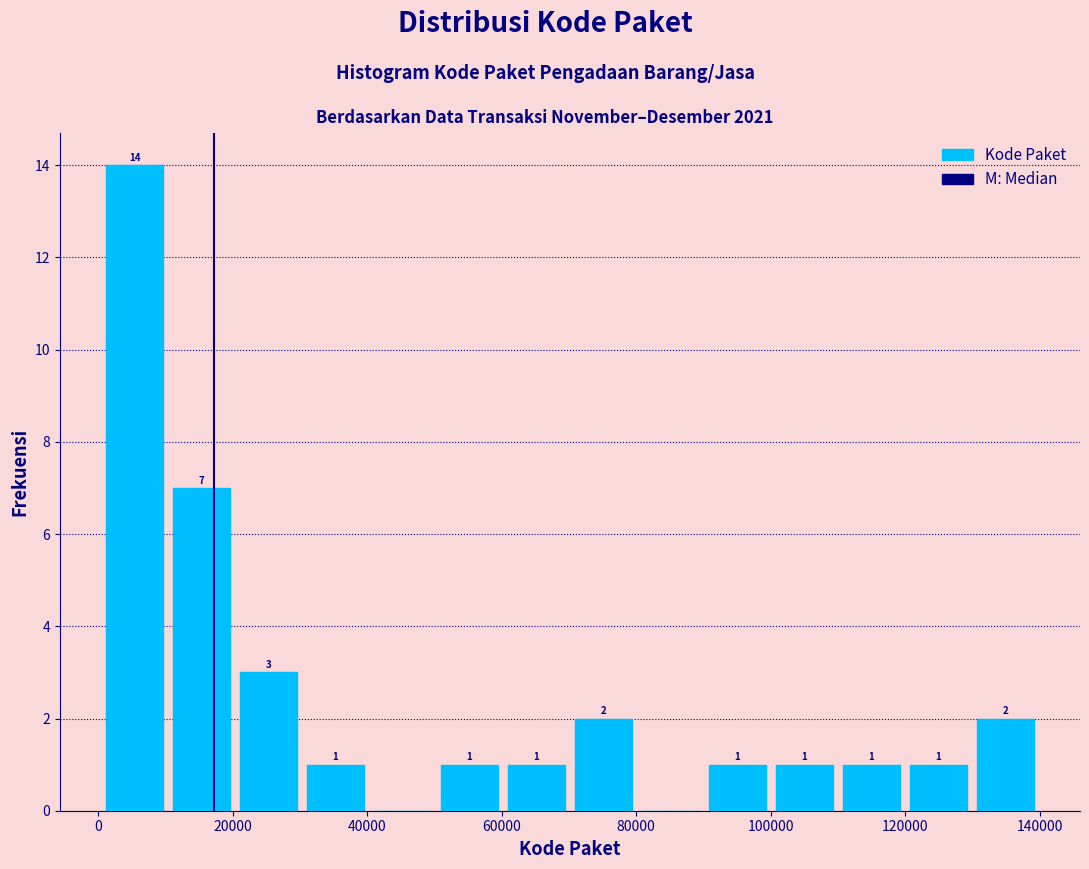

Which range on the x-axis has the tallest bar?

0 to 10000